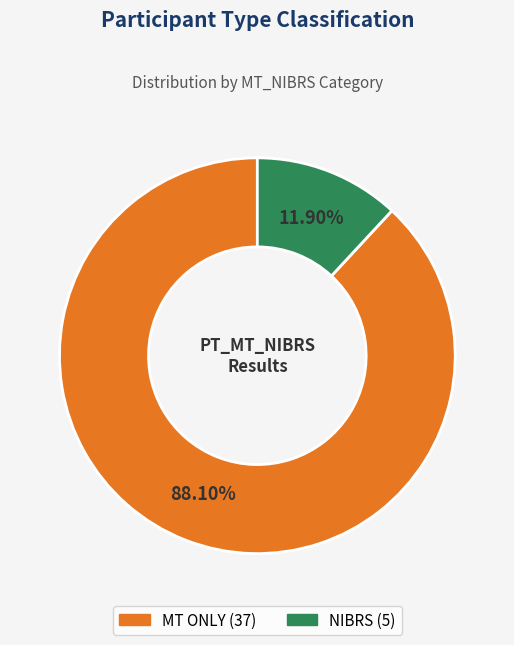

Which has a higher value, NIBRS or MT ONLY?

MT ONLY